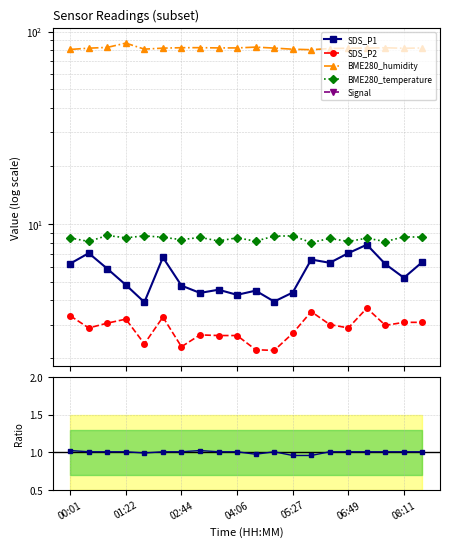

Rank the series at 02:44 from lowest to highest value.

Signal, Signal ratio, SDS_P2, SDS_P1, BME280_temperature, BME280_humidity